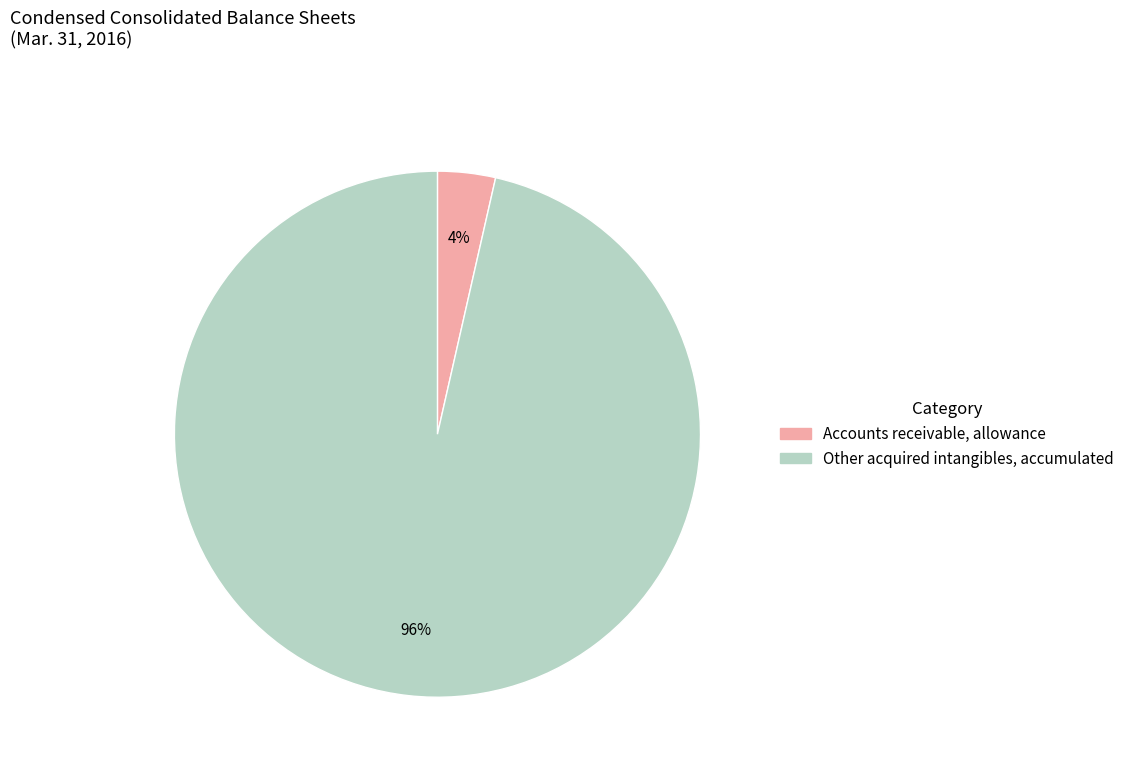

Which category has the smallest portion of the pie?

Accounts receivable, allowance